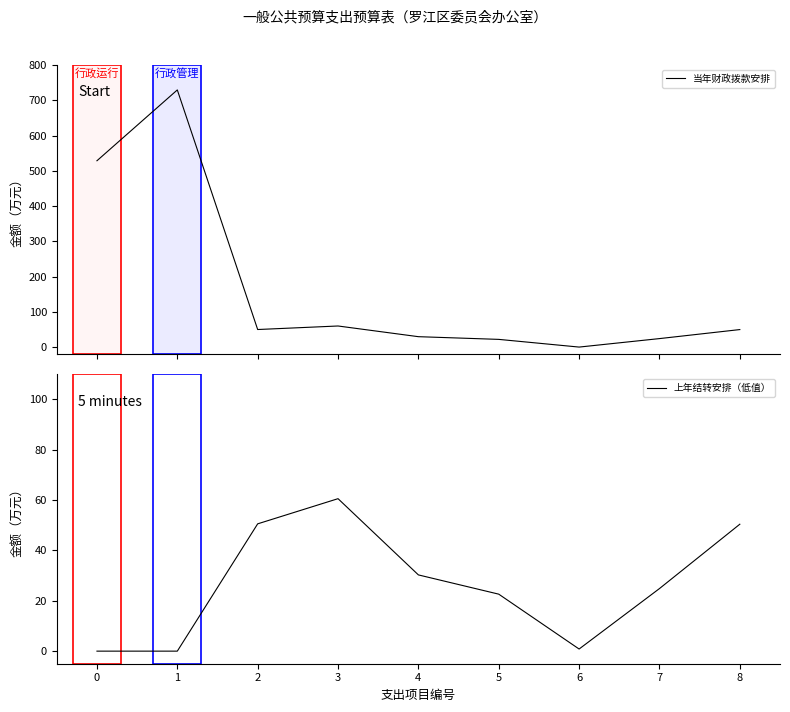

True or false: 当年财政拨款安排 and 上年结转安排（低值） intersect in this chart.

False